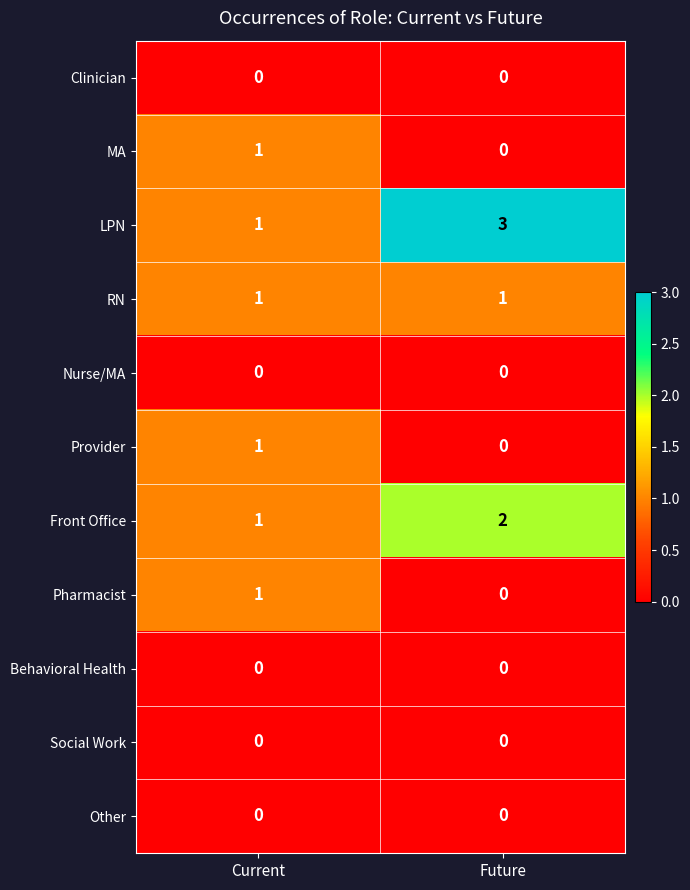

Which series changed the most between Current and Future?

LPN